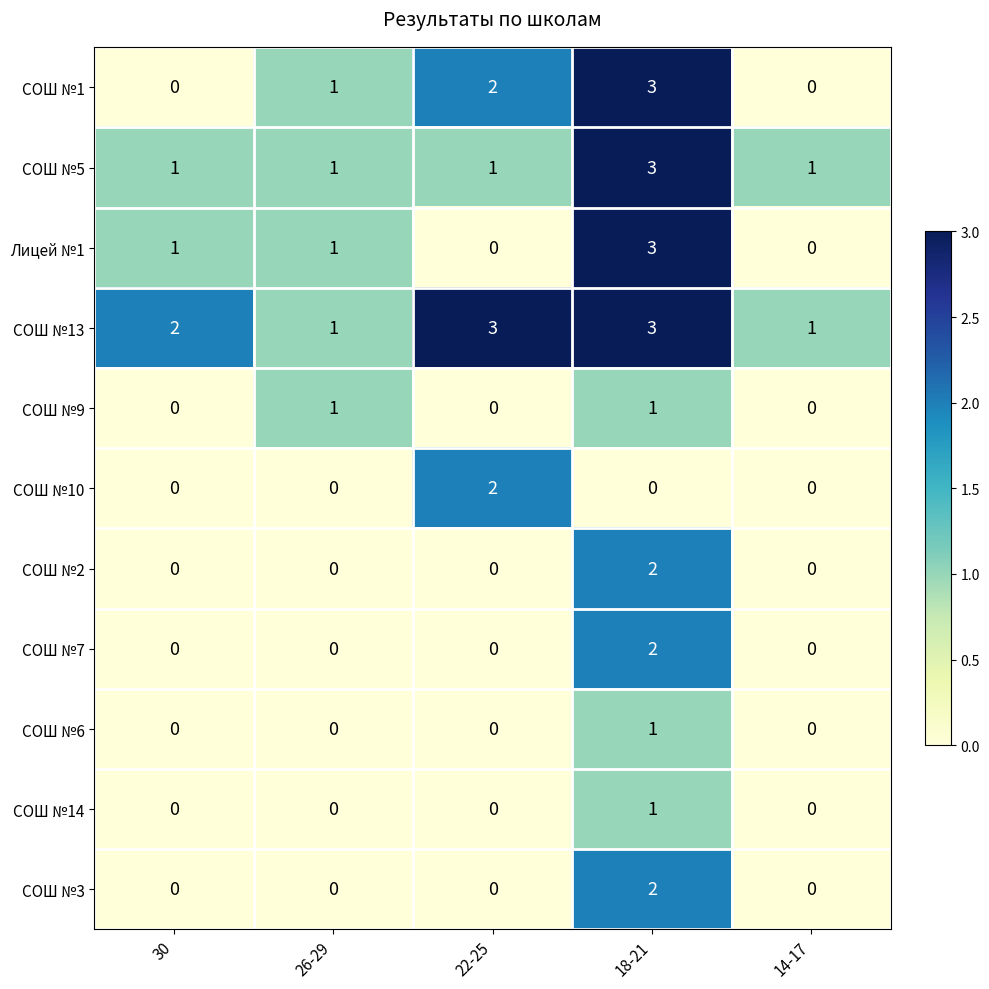

Is it true that СОШ №14 equals 0 at 22-25?

True